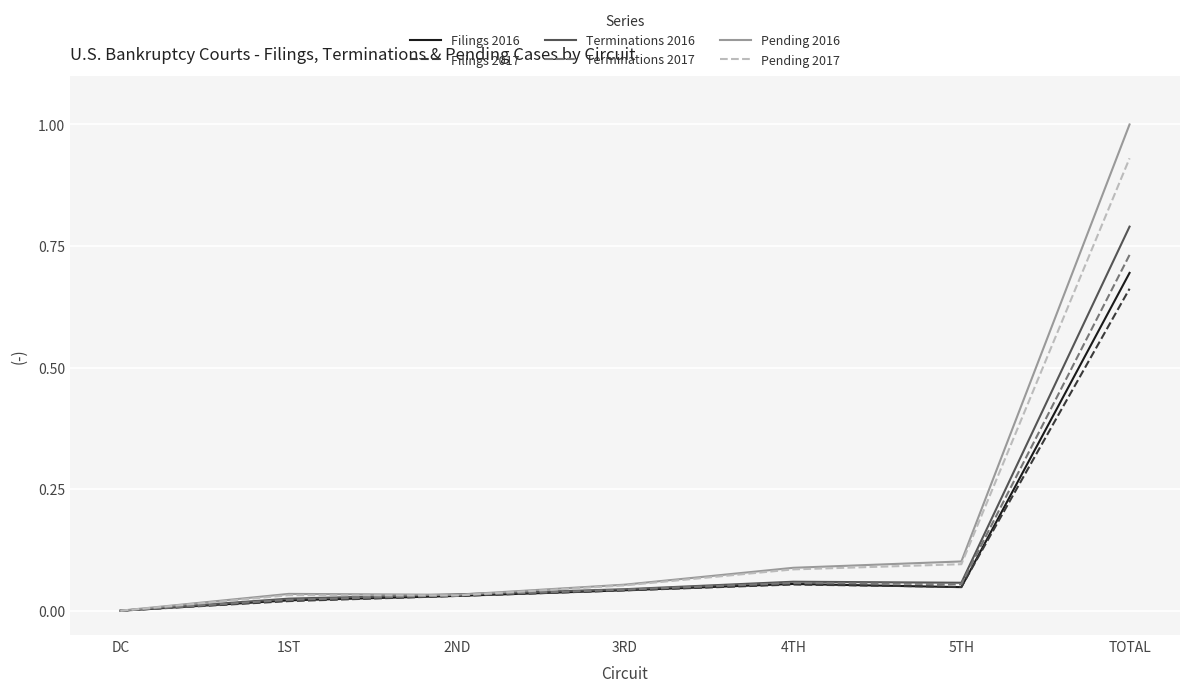

Is the value of Filings 2017 at DC greater than the value of Terminations 2017 at 4TH?

No